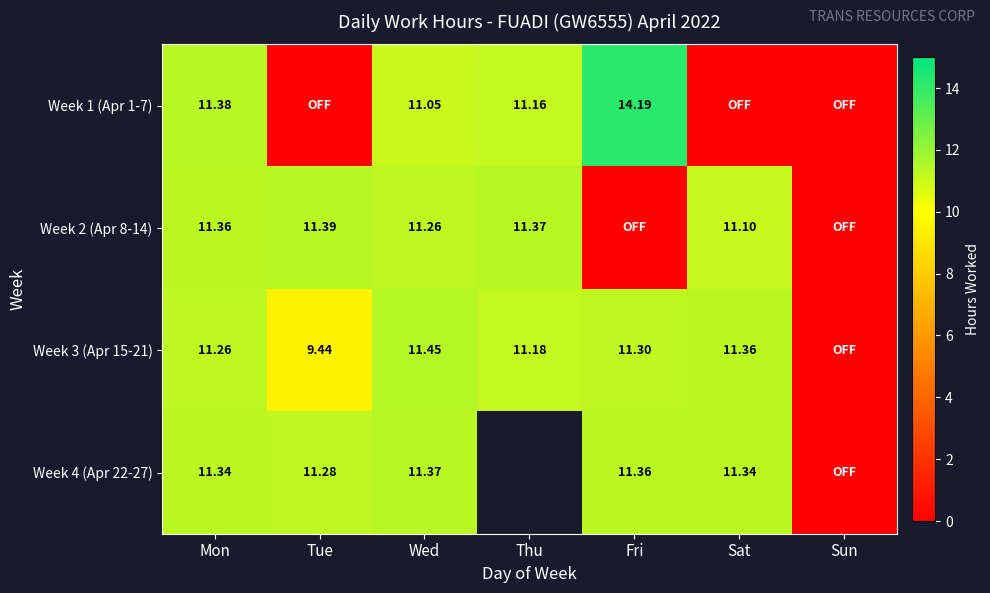

Is the value of Week 4 (Apr 22-27) at Tue greater than the value of Week 1 (Apr 1-7) at Mon?

No